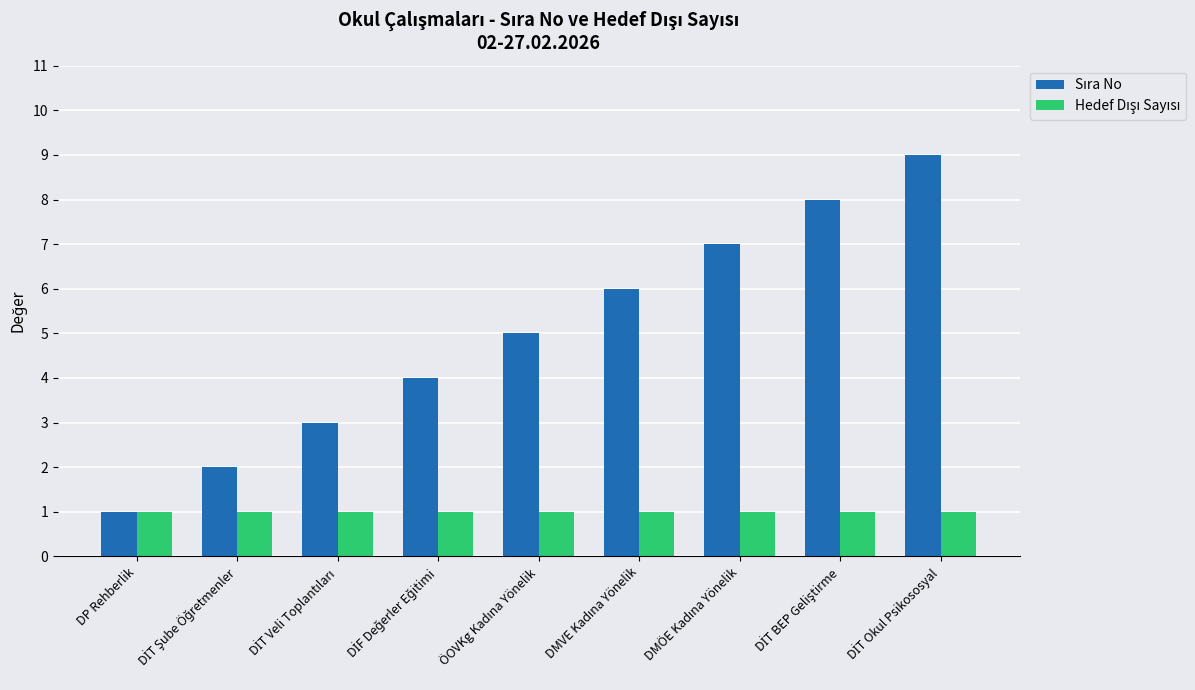

Between DİF Değerler Eğitimi and DİT Veli Toplantıları, which is larger?

DİF Değerler Eğitimi